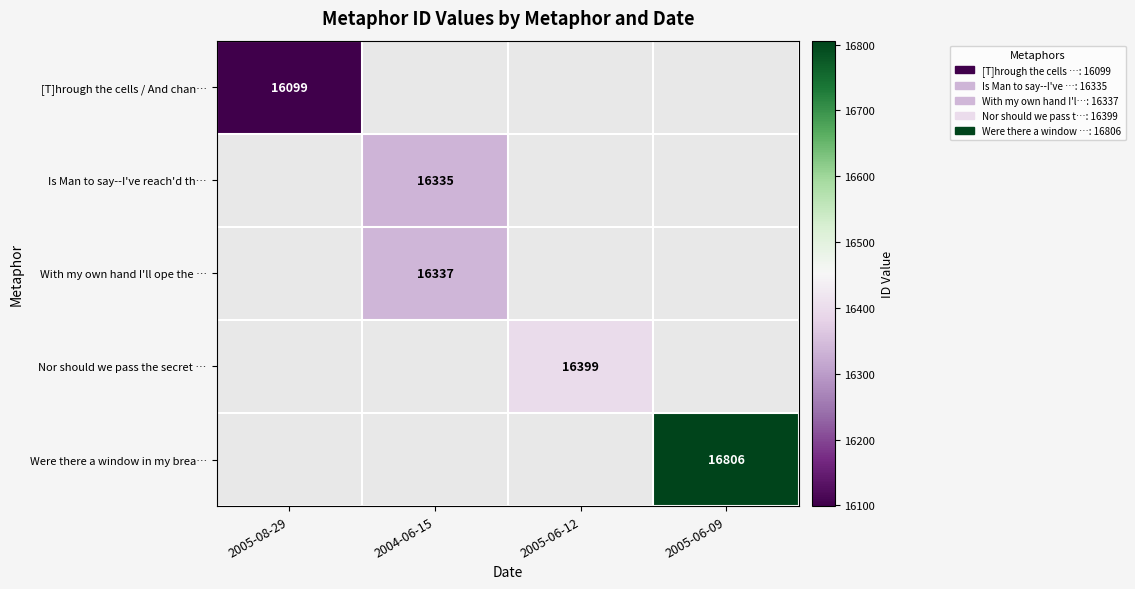

At how many categories does at least one series exceed 16355?

2